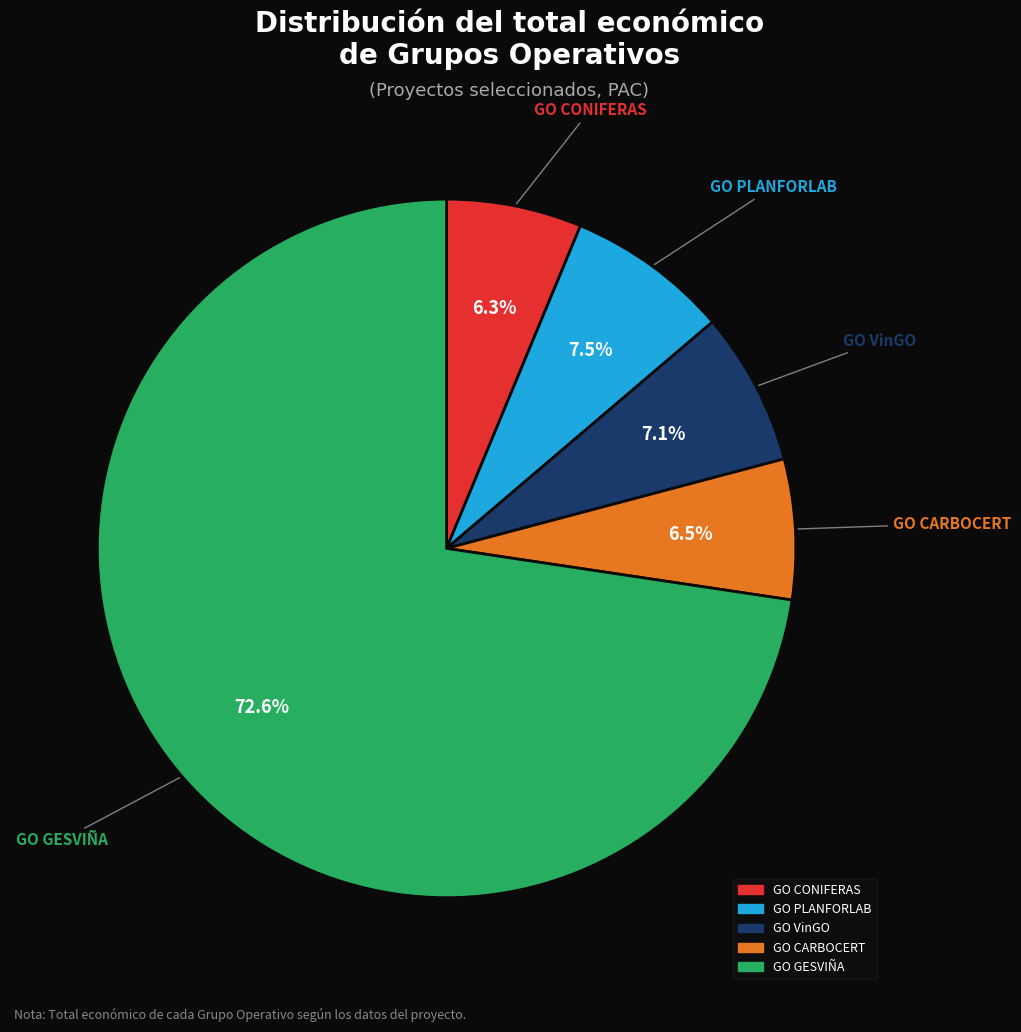

Which category accounts for the majority?

GO GESVIÑA